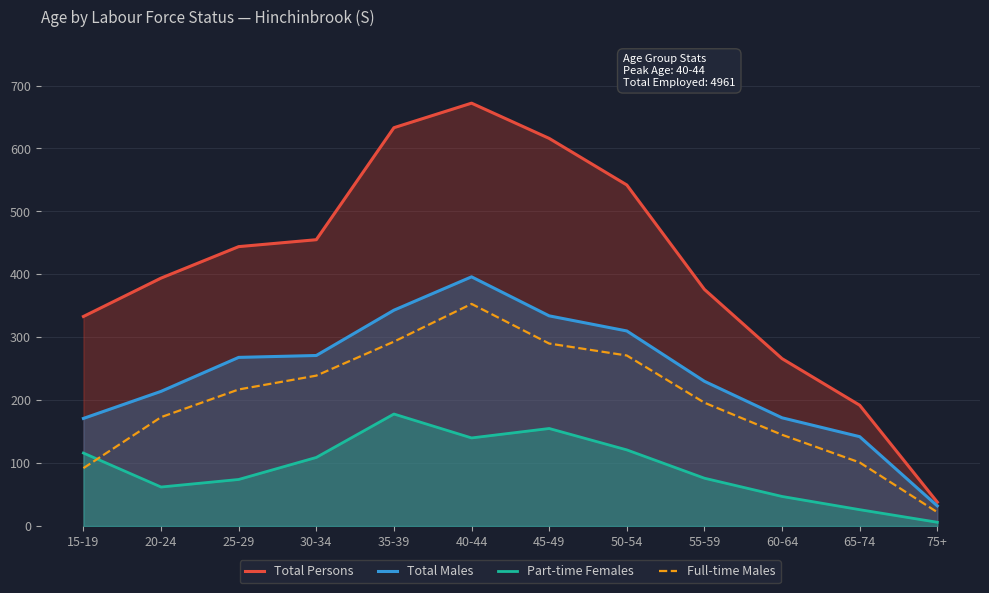

What is the maximum value for Full-time Males?

353